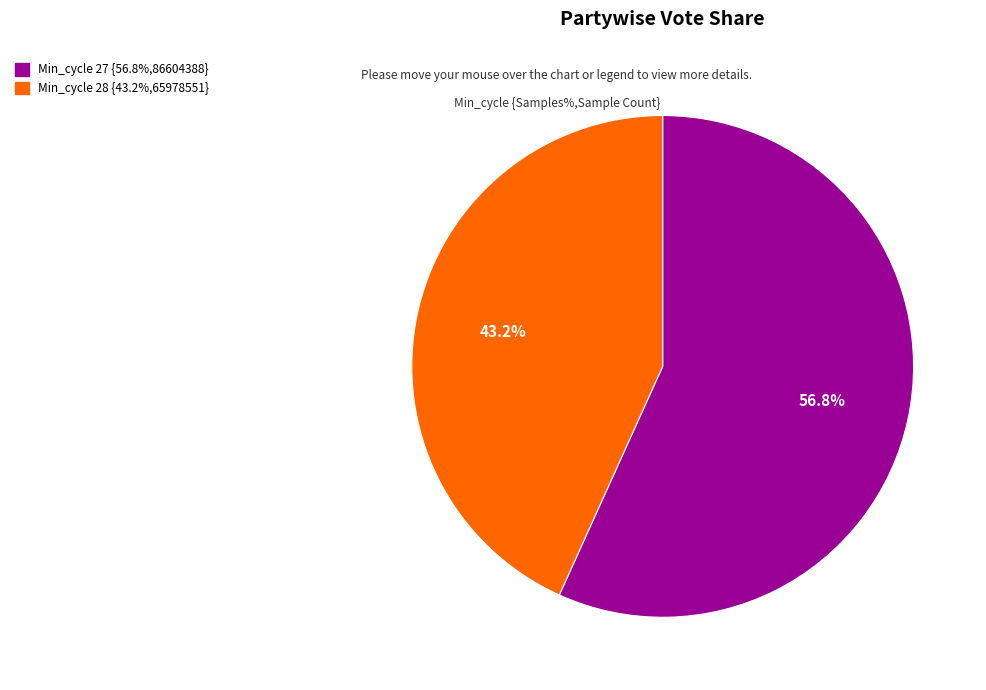

Is there a majority slice in this chart?

Yes